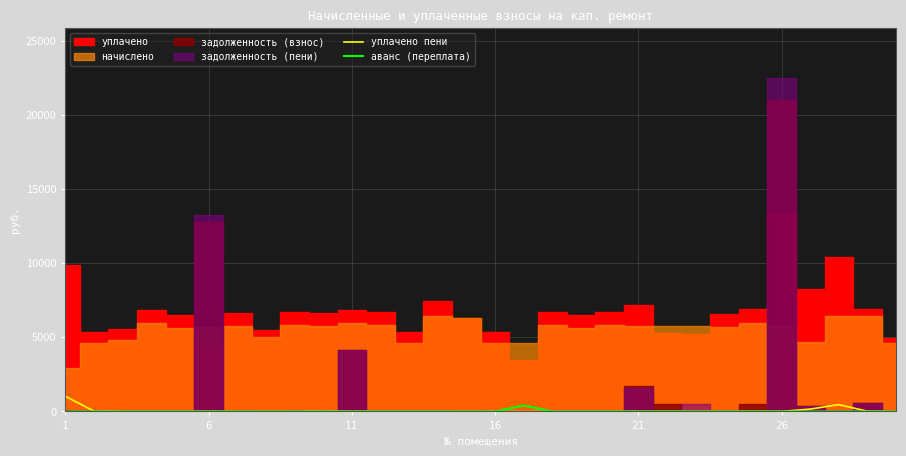

How many positive values does the уплачено пени series have?

23